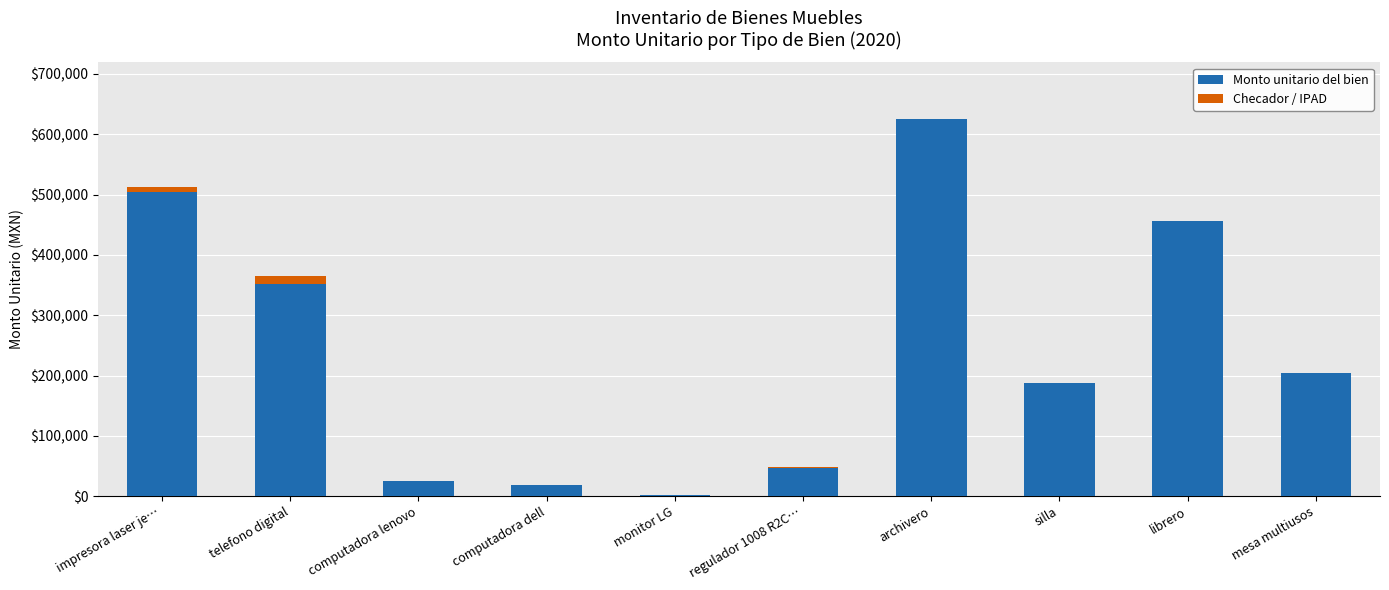

At which label does Monto unitario del bien reach its peak?

archivero